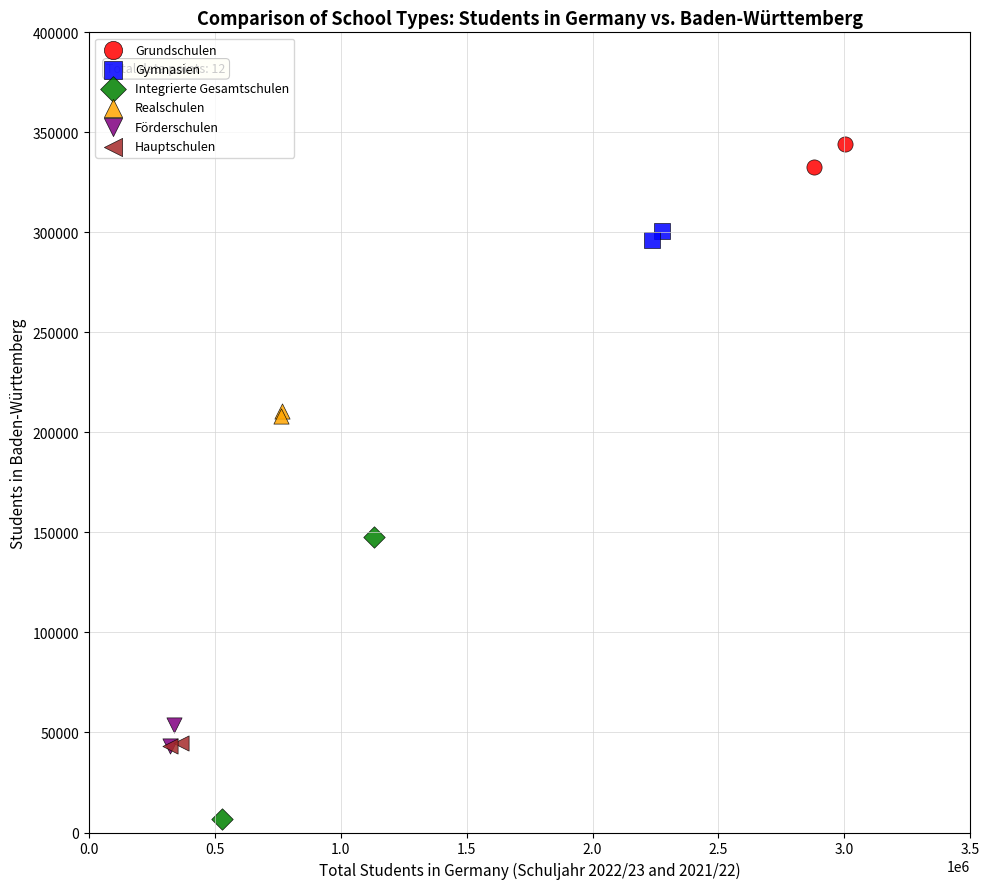

What are all the series names shown in the legend?

Grundschulen, Gymnasien, Integrierte Gesamtschulen, Realschulen, Förderschulen, Hauptschulen